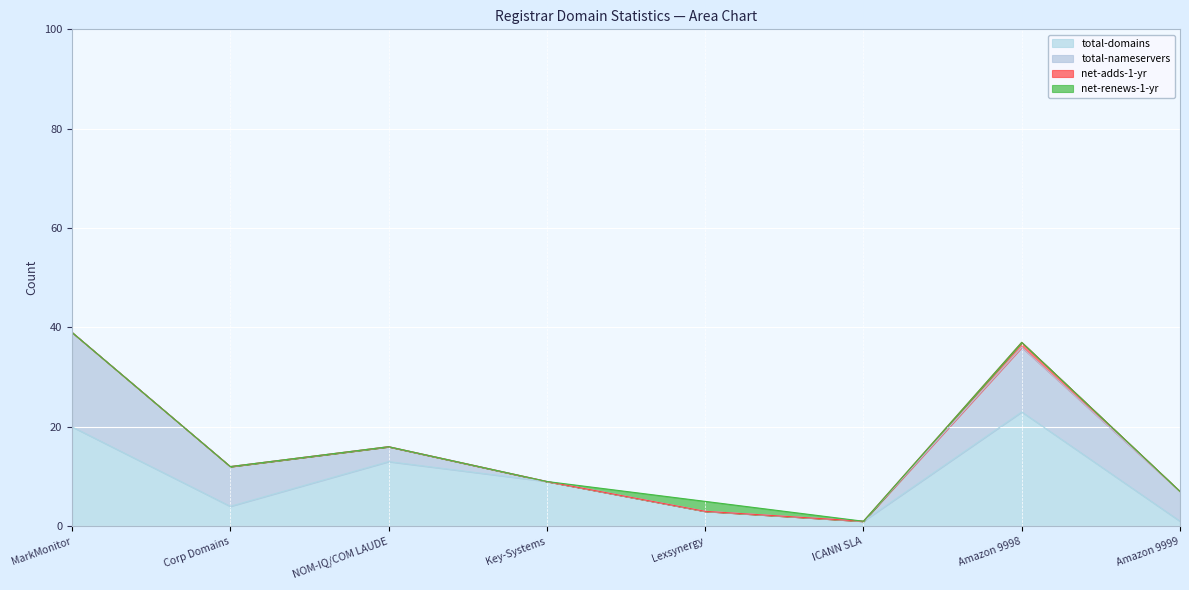

Reading left to right, what are all the values shown in this chart?

total-domains: MarkMonitor Inc.=20	Corporate Domains Inc.=4	NOM-IQ LTD T/A COM LAUDE=13	Key-Systems LLC=9	Lexsynergy Limited=3	ICANN SLA=1	Amazon Registry Services Inc. (Registry) 9998=23	Amazon Registry Services Inc. (Registry) 9999=1
total-nameservers: MarkMonitor Inc.=19	Corporate Domains Inc.=8	NOM-IQ LTD T/A COM LAUDE=3	Key-Systems LLC=0	Lexsynergy Limited=0	ICANN SLA=0	Amazon Registry Services Inc. (Registry) 9998=13	Amazon Registry Services Inc. (Registry) 9999=6
net-adds-1-yr: MarkMonitor Inc.=0	Corporate Domains Inc.=0	NOM-IQ LTD T/A COM LAUDE=0	Key-Systems LLC=0	Lexsynergy Limited=0	ICANN SLA=0	Amazon Registry Services Inc. (Registry) 9998=1	Amazon Registry Services Inc. (Registry) 9999=0
net-renews-1-yr: MarkMonitor Inc.=0	Corporate Domains Inc.=0	NOM-IQ LTD T/A COM LAUDE=0	Key-Systems LLC=0	Lexsynergy Limited=2	ICANN SLA=0	Amazon Registry Services Inc. (Registry) 9998=0	Amazon Registry Services Inc. (Registry) 9999=0